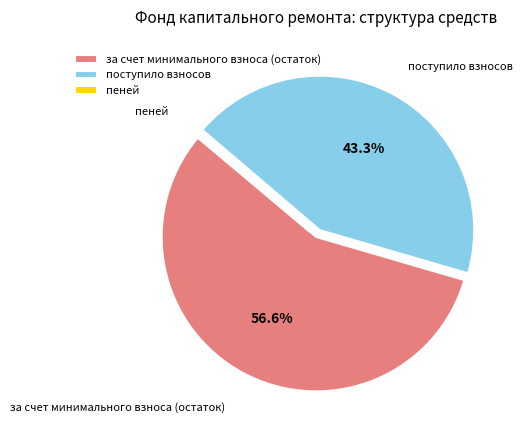

Which category has the biggest portion of the pie?

за счет минимального взноса (остаток)